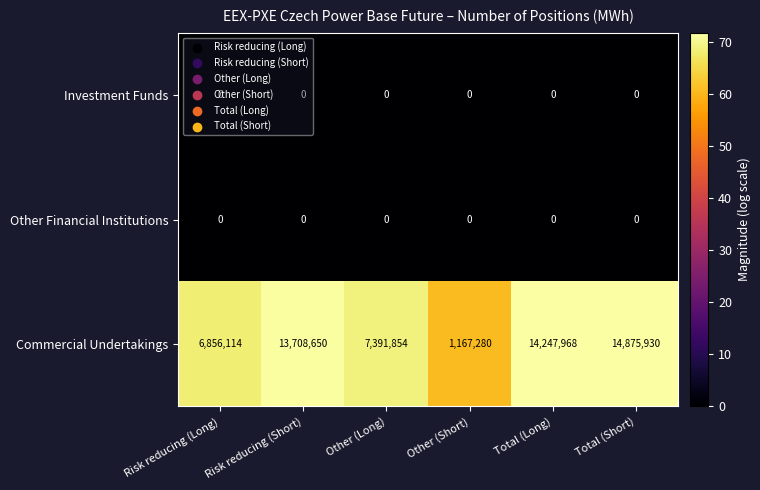

True or false: Commercial Undertakings has a value of 8143787 at Total (Long).

False